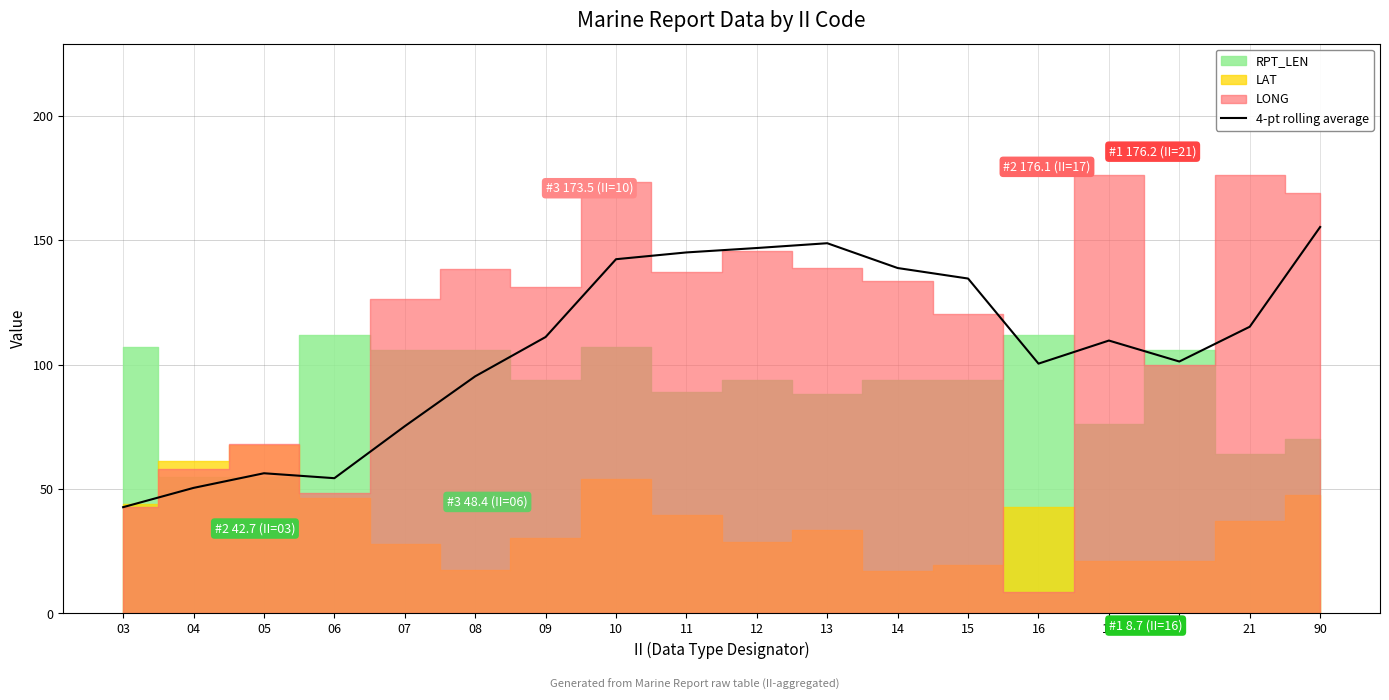

What is the change in value from 03 to 13?

+106.1